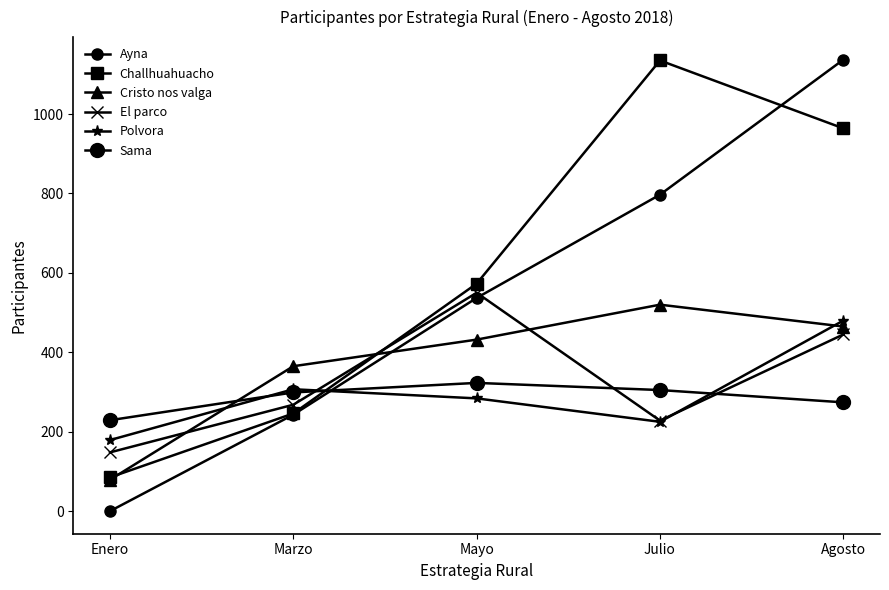

The value of Polvora at Julio is 403. True or false?

False